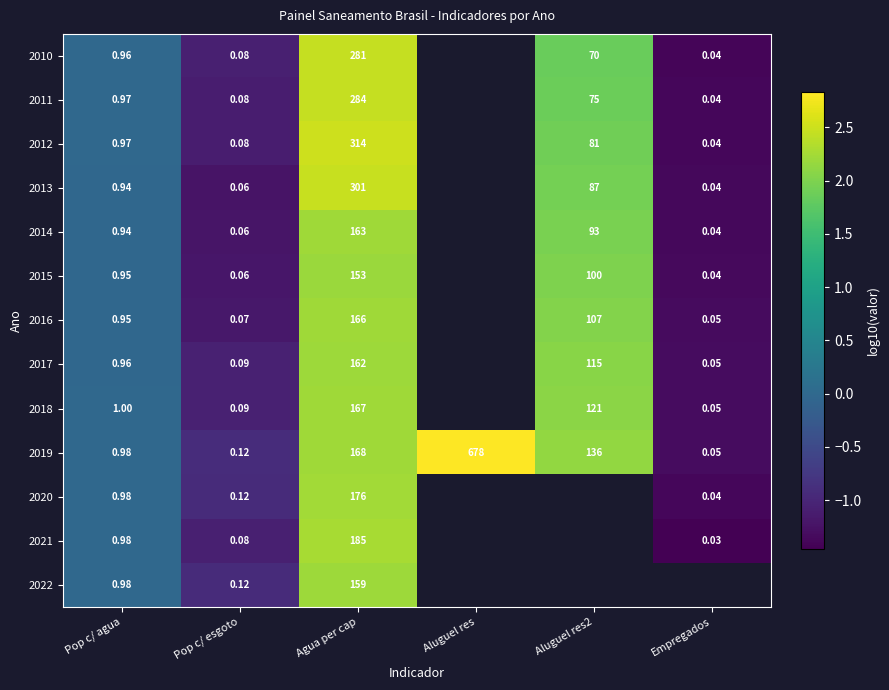

How many categories are shown in the chart?

6